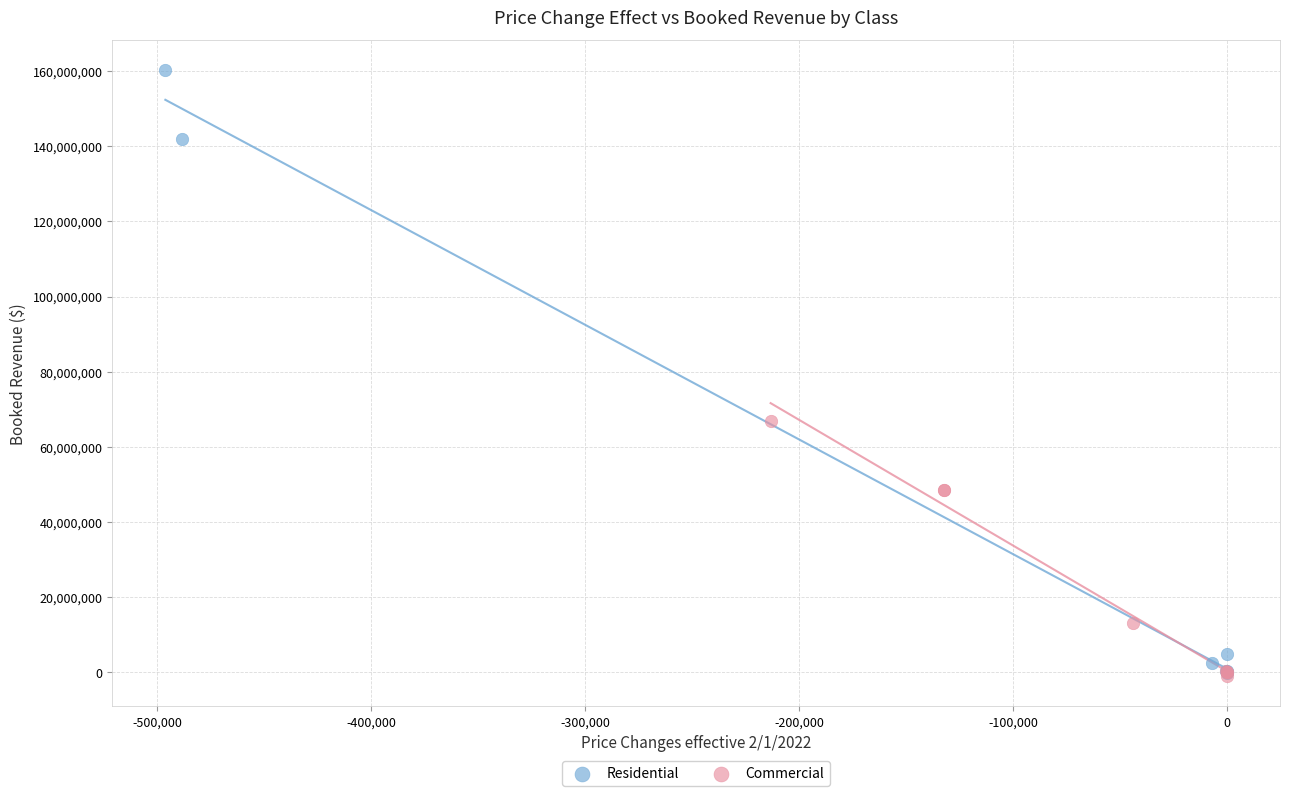

Which series has the largest Y range (max minus min)?

Residential